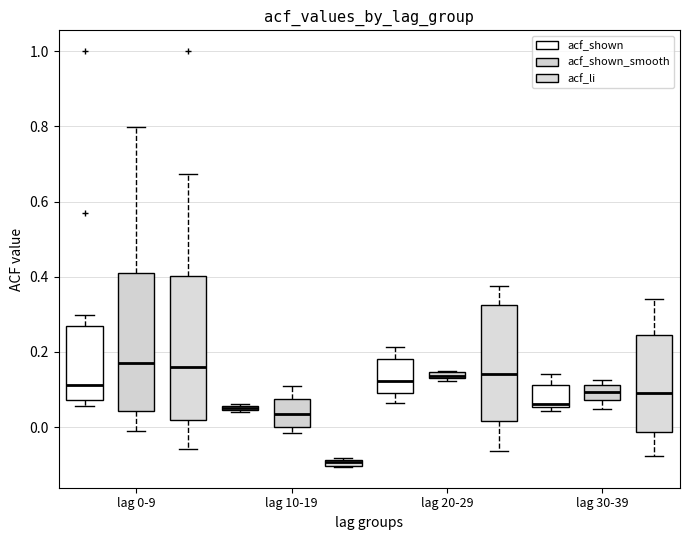

Where is the upper edge of the box for lag 10-19 (acf_shown) on the y-axis? The values are not printed on the chart, so give them approximately, as read against the axis.

0.06